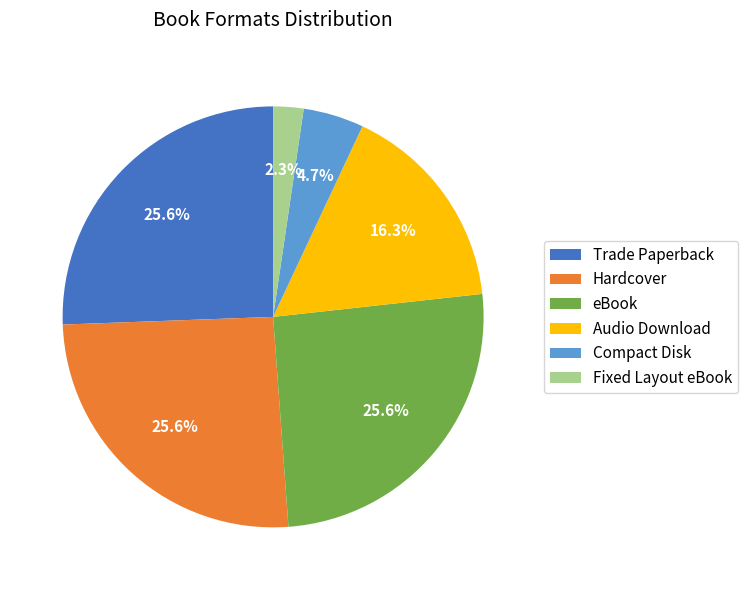

Does Hardcover represent more than half of the total?

No